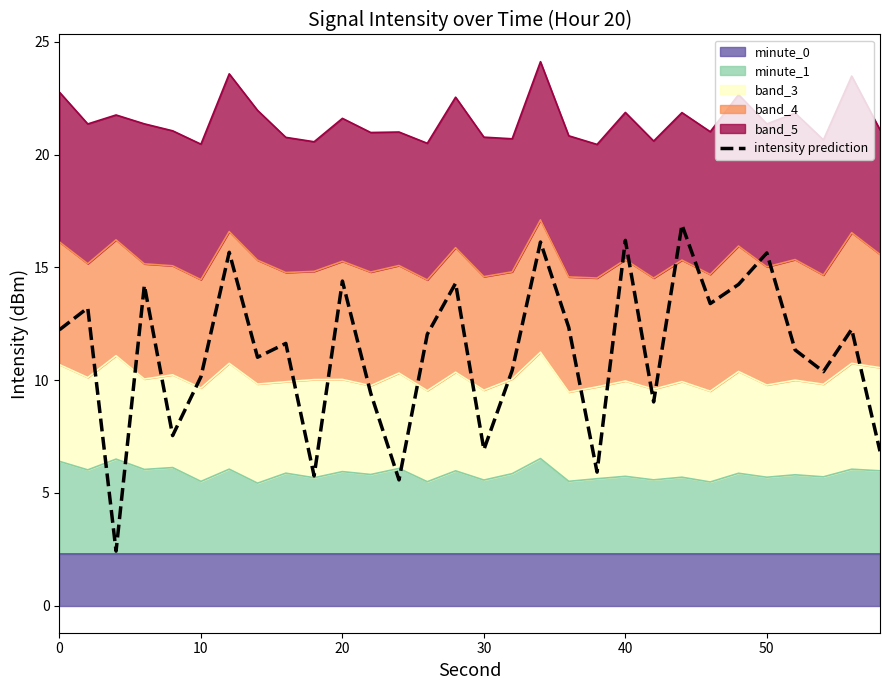

Reading right to left, transcribe all the data shown in this chart.

6.8	12.3	10.4	11.3	15.6	14.2	13.4	16.9	9.0	16.2	5.9	12.3	16.1	10.4	6.9	14.3	12.0	5.6	9.4	14.4	5.7	11.6	11.0	15.7	10.1	7.5	14.2	2.4	13.2	12.2